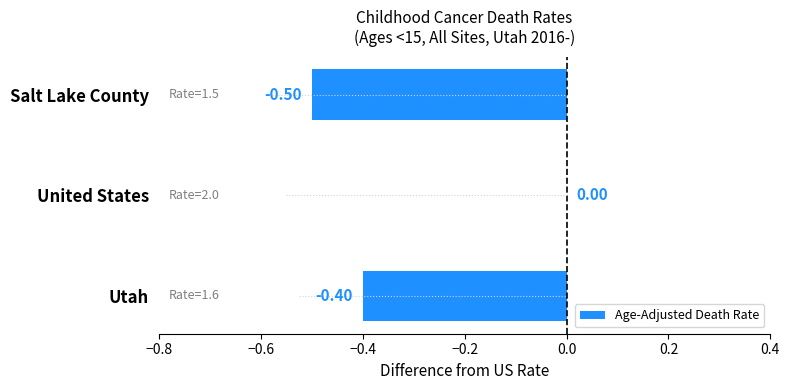

At which label does Age-Adjusted Death Rate reach its peak?

United States